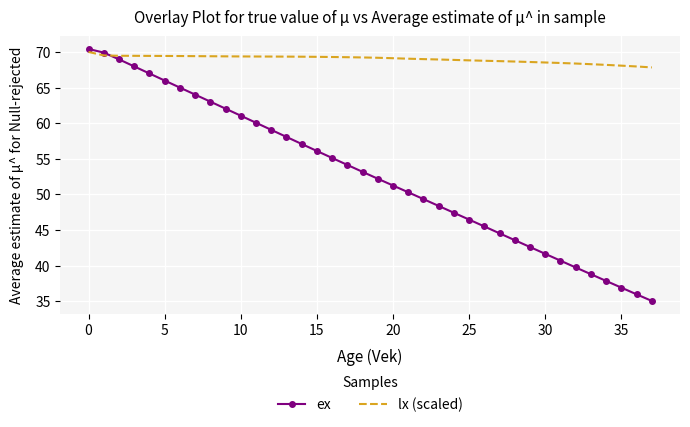

How many times do ex and lx (scaled) cross each other?

1